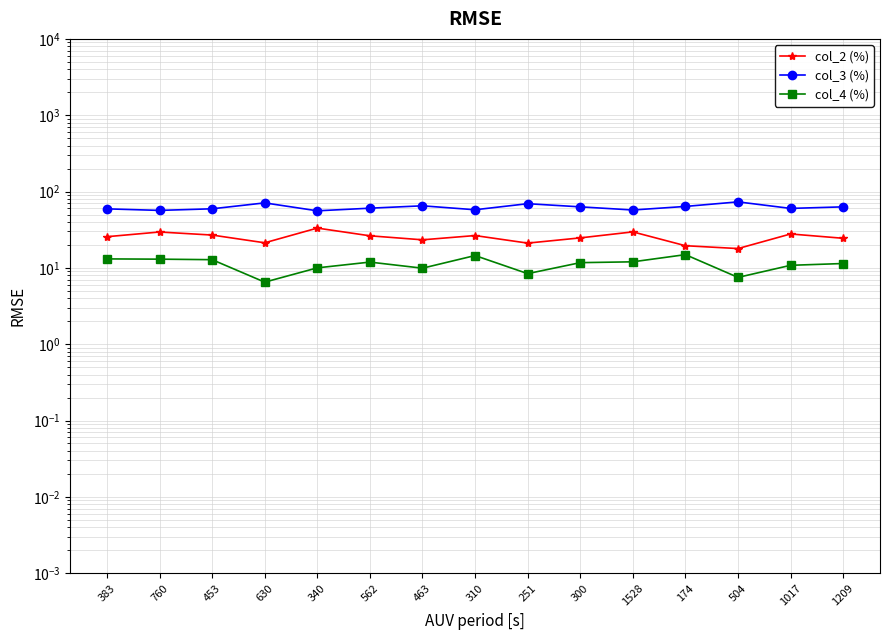

Rank the categories by col_2 (%) value from lowest to highest.

504, 174, 251, 630, 463, 1209, 300, 383, 562, 310, 453, 1017, 760, 1528, 340